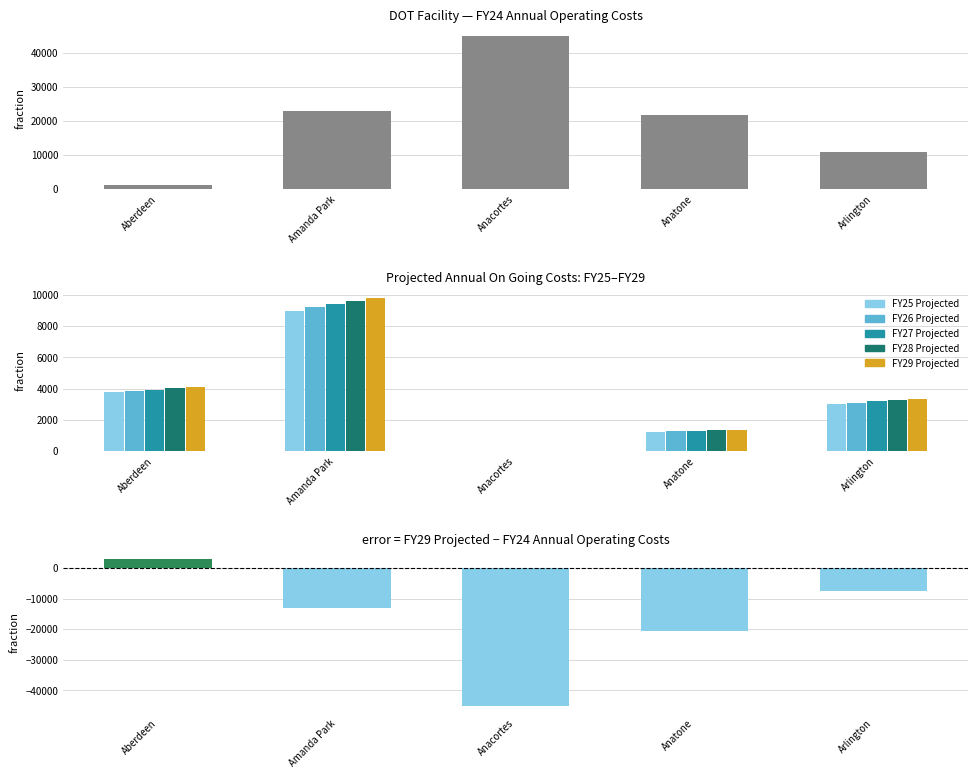

Rank the categories by FY26 Projected value from highest to lowest.

Amanda Park, Aberdeen, Arlington, Anatone, Anacortes